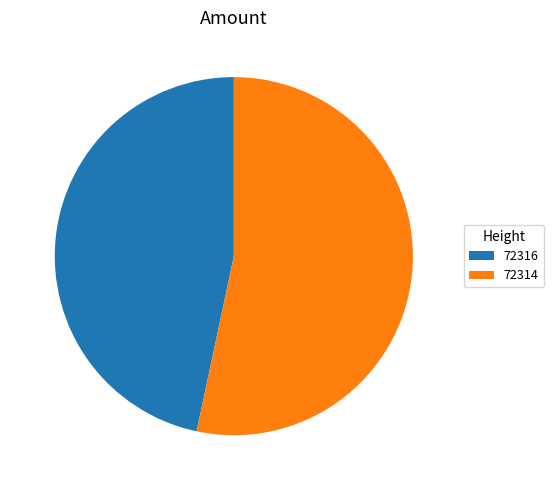

Rank the categories by value from lowest to highest.

72316, 72314